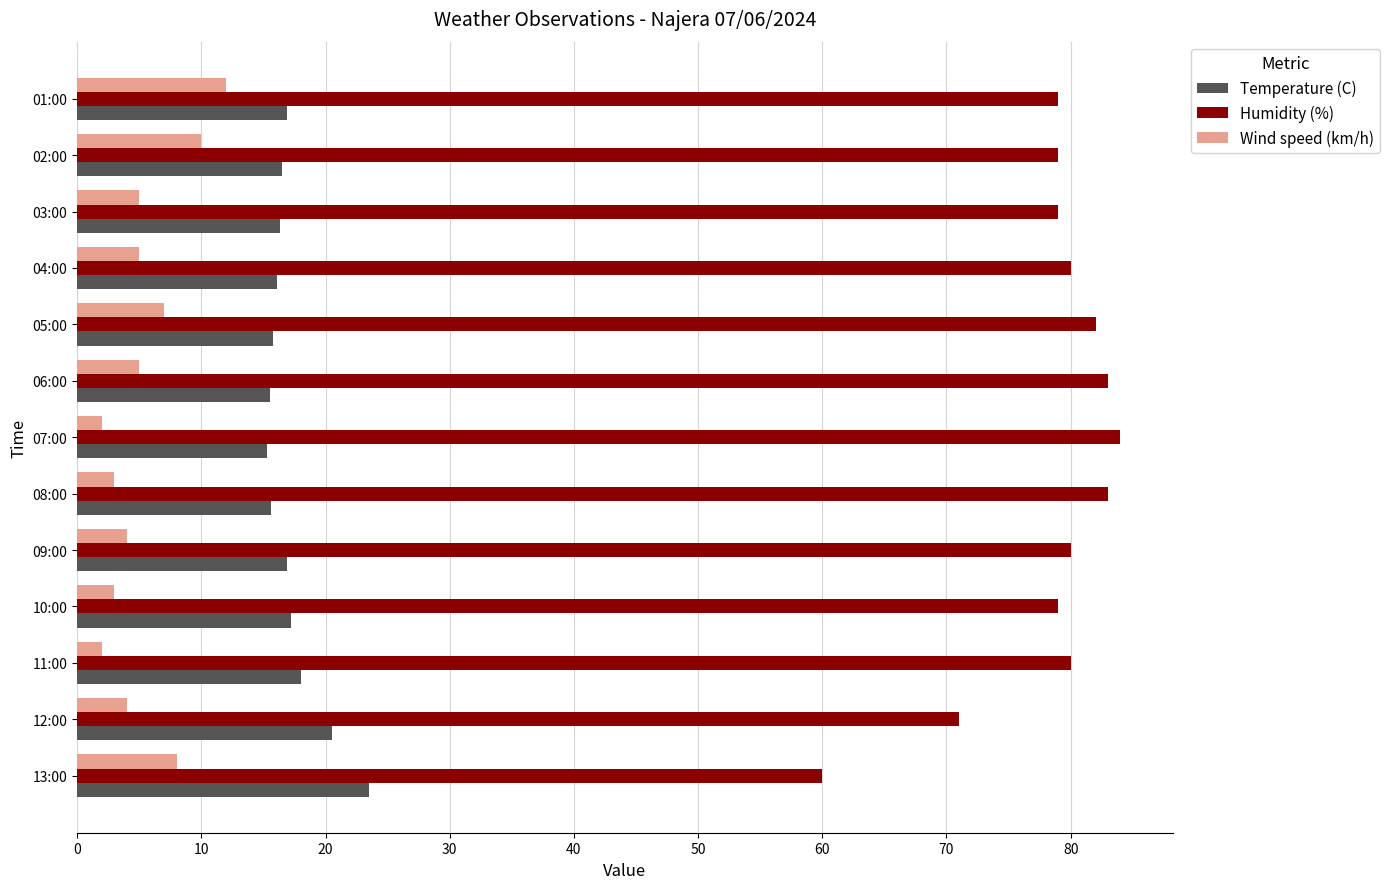

Which category has the highest value across all series?

07:00